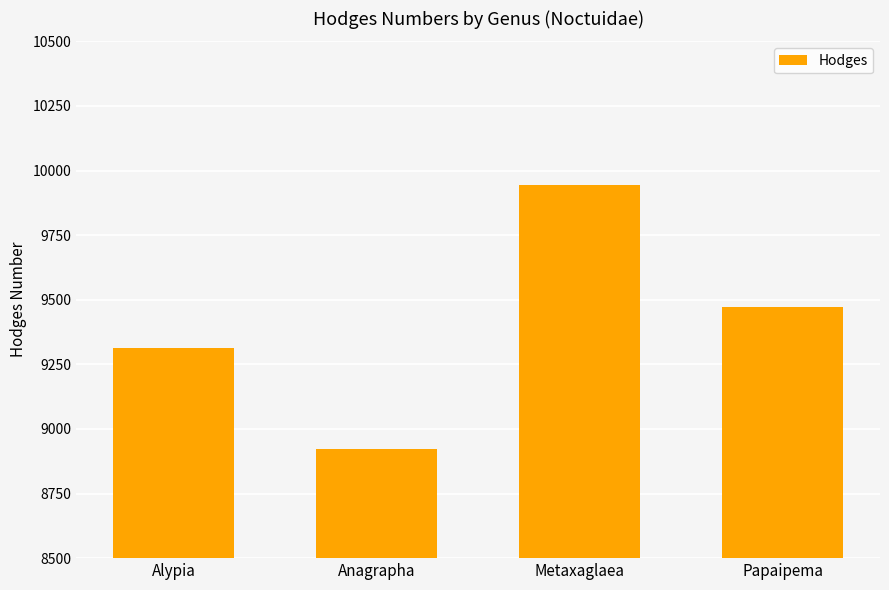

True or false: the data shows 9945 at Metaxaglaea.

True